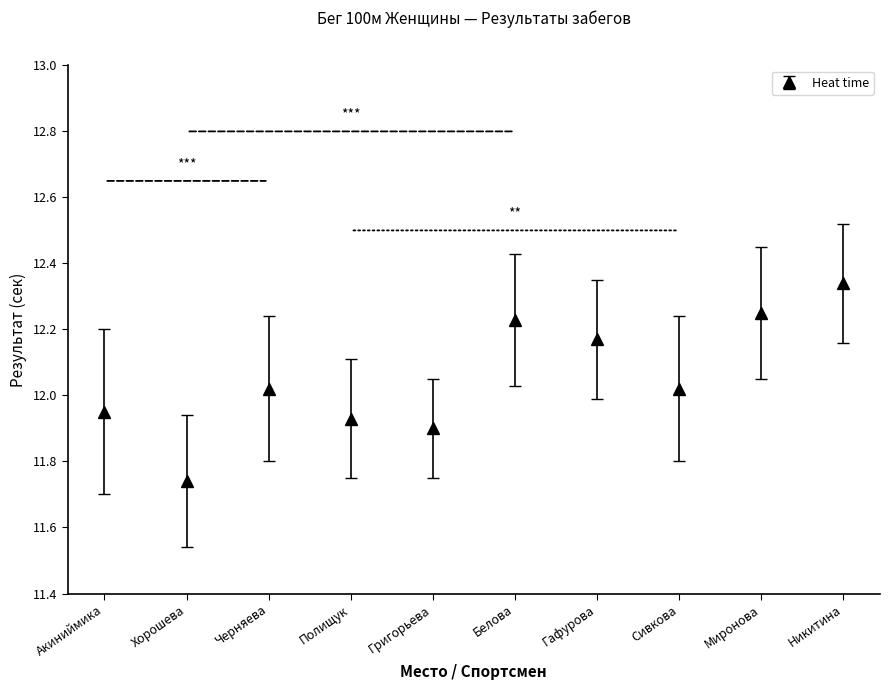

The value at Никитина is 3.0. True or false?

False